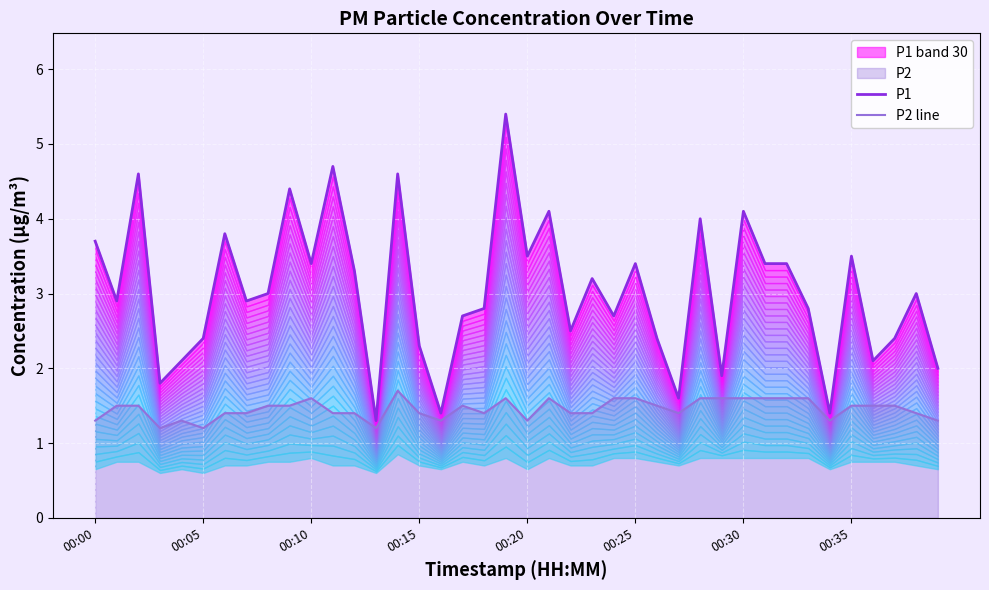

Rank the series at 21 from lowest to highest value.

P2 line, P1